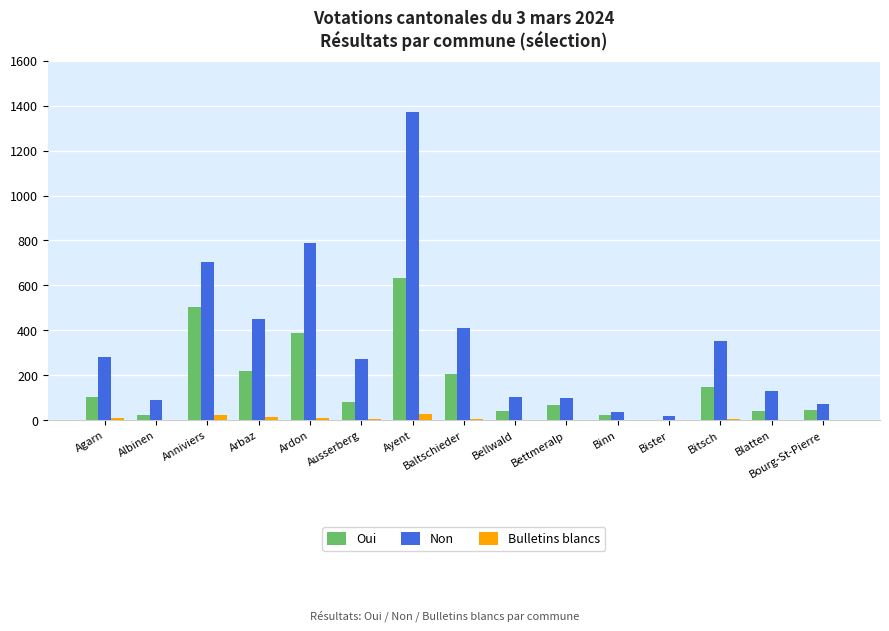

The Oui series shows 285 at Baltschieder. True or false?

False